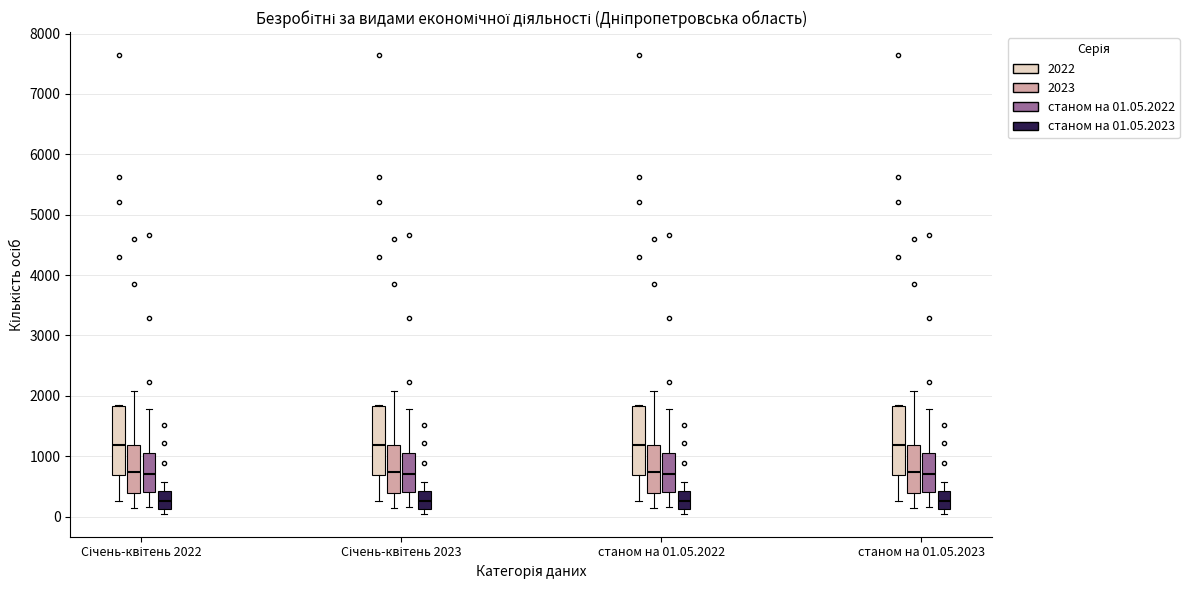

Where is the upper edge of the box for Січень-квітень 2022 (станом на 01.05.2023) on the y-axis? The values are not printed on the chart, so give them approximately, as read against the axis.

400